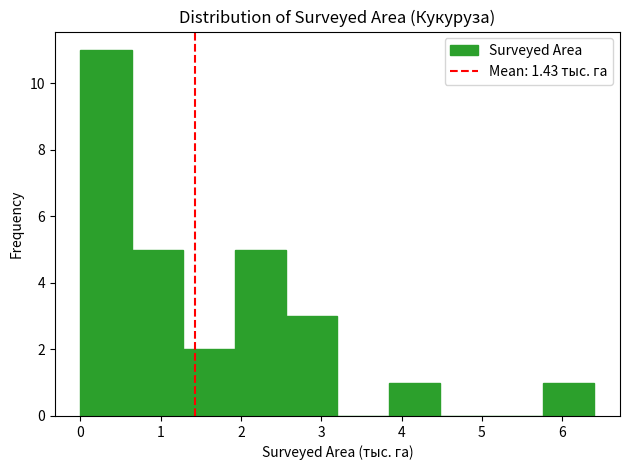

Reading left to right, transcribe this chart: for each bar, give the range it covers on the x-axis and its height. Neither the bar edges nor the heights are printed on the chart, so give them approximately, as read against the axes.

0.00 to 0.64: 11
0.64 to 1.28: 5
1.28 to 1.92: 2
1.92 to 2.56: 5
2.56 to 3.20: 3
3.20 to 3.84: 0
3.84 to 4.48: 1
4.48 to 5.12: 0
5.12 to 5.76: 0
5.76 to 6.40: 1